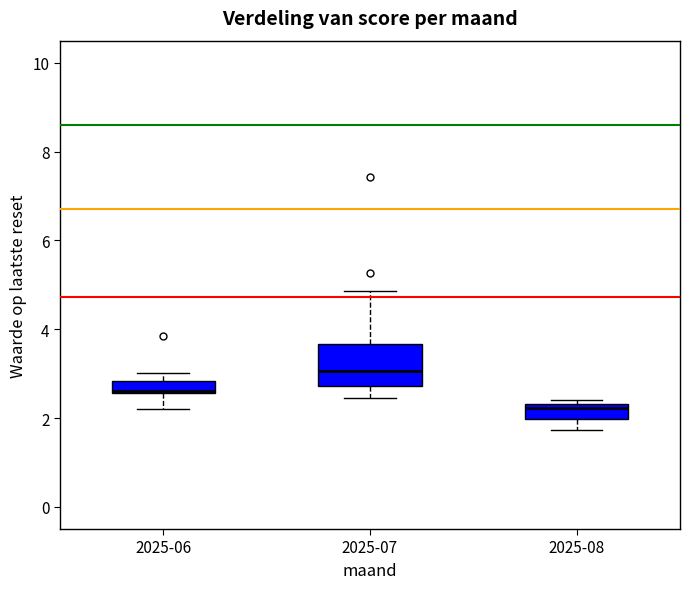

Where is the upper edge of the box for 2025-06 on the y-axis? The values are not printed on the chart, so give them approximately, as read against the axis.

2.8